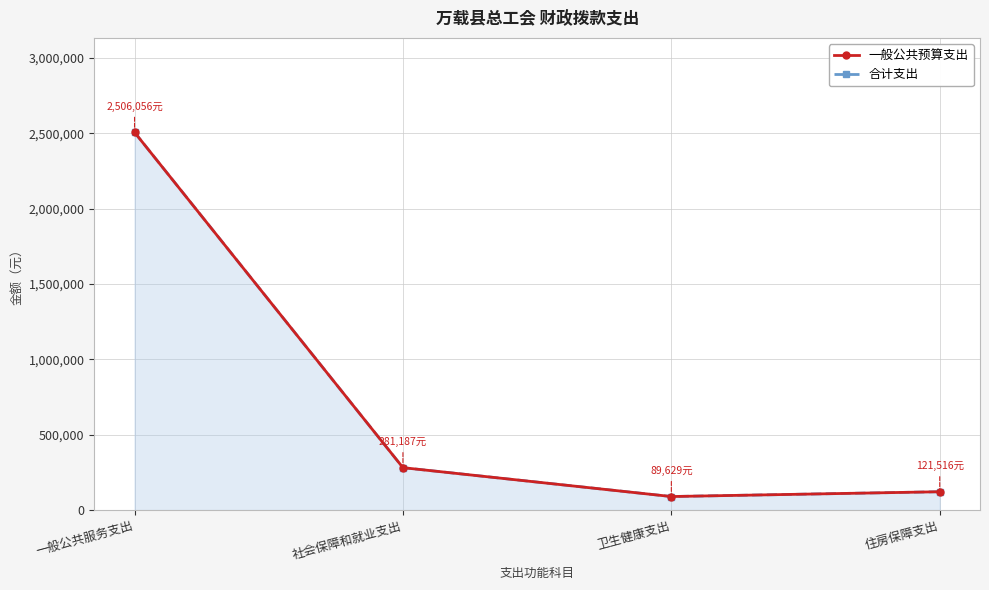

Is the value of 合计支出 at 住房保障支出 greater than the value of 一般公共预算支出 at 一般公共服务支出?

No